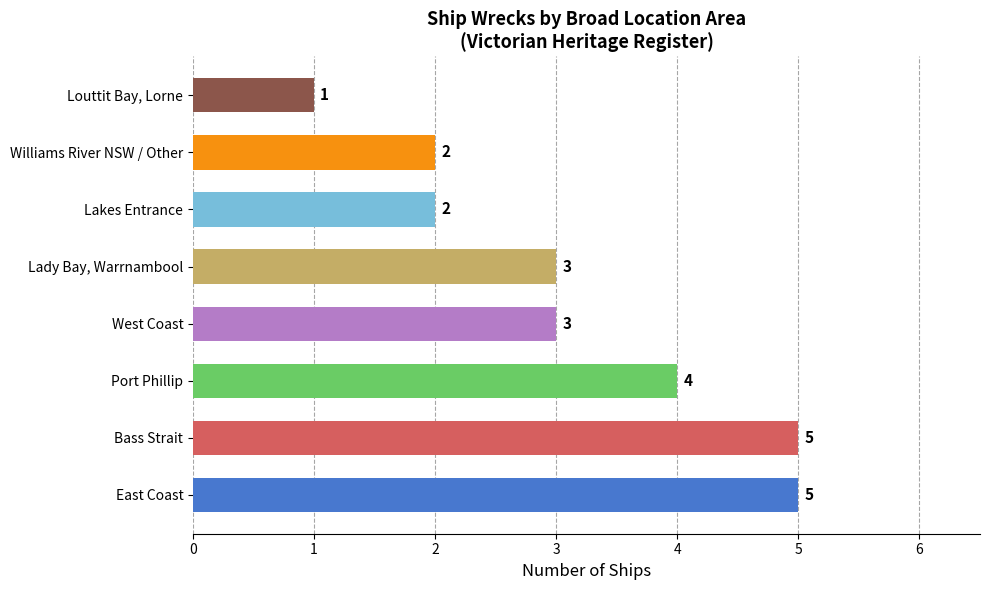

What is the average value?

3